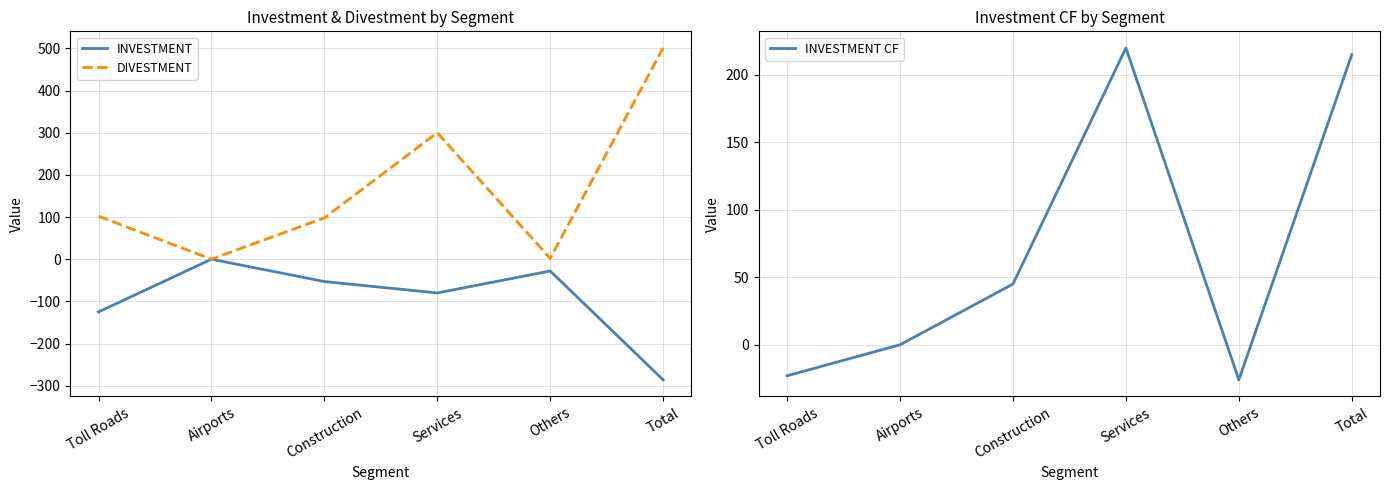

The value of INVESTMENT at Total is -95. True or false?

False